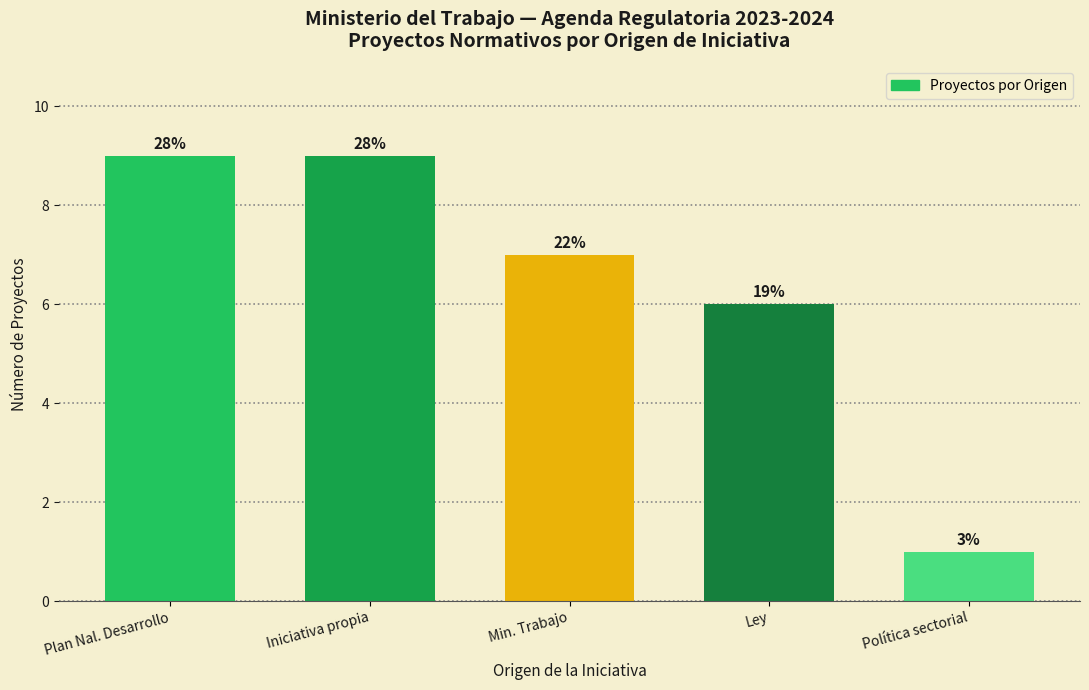

Does the chart contain any negative values?

No